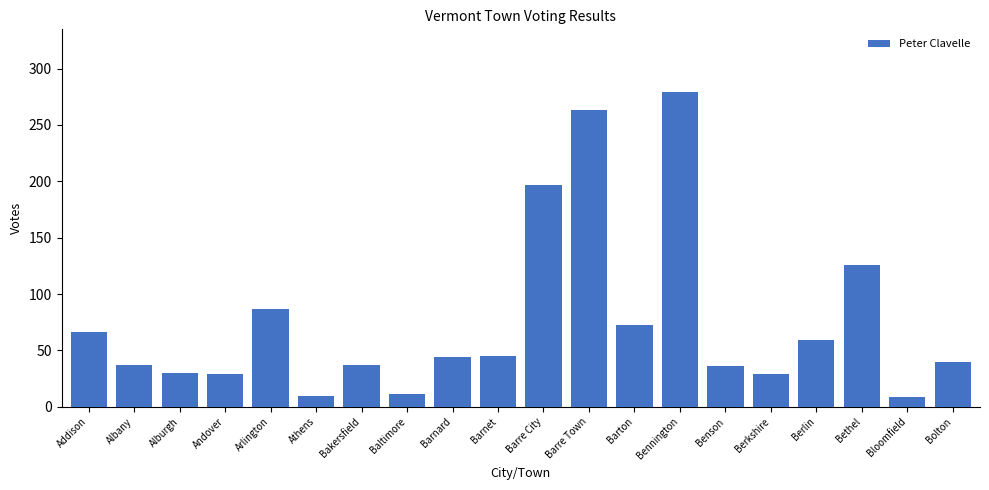

What is the value of the 10th bar from the left?

45